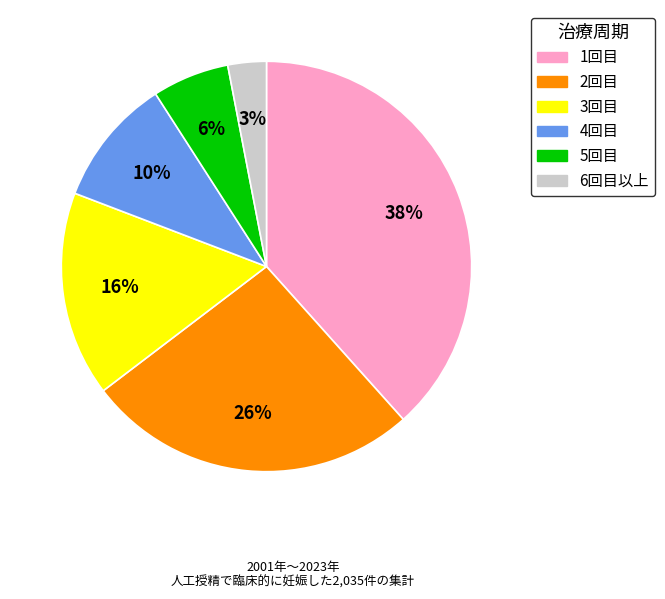

To the nearest percent, what is the difference between the largest and smallest slice percentages?

35%